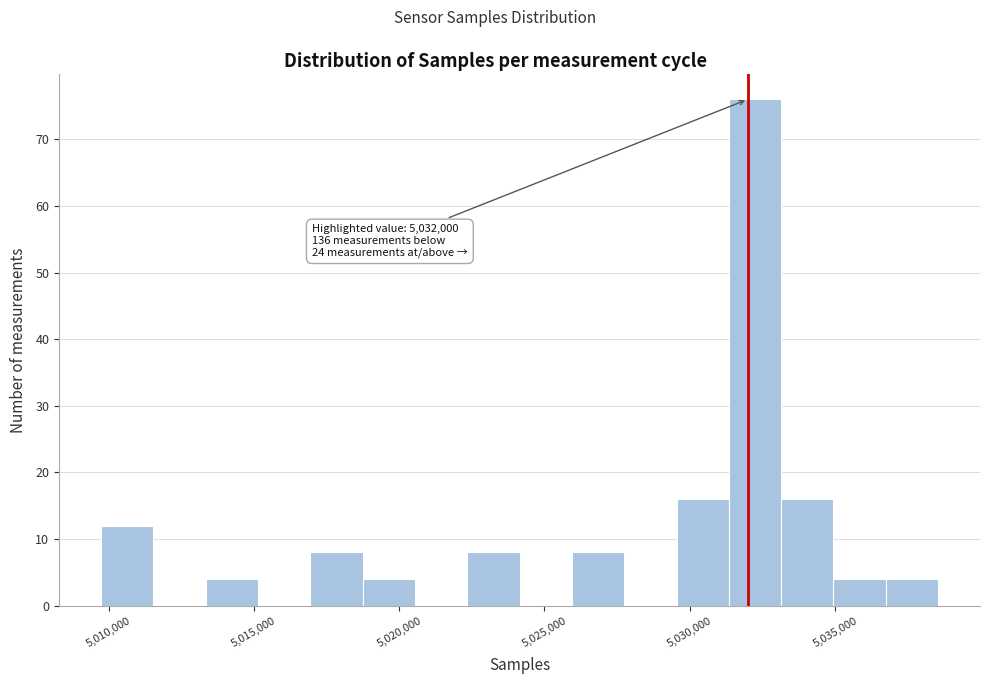

Read against the x-axis, roughly where is the centre of the tallest bar?

5032000